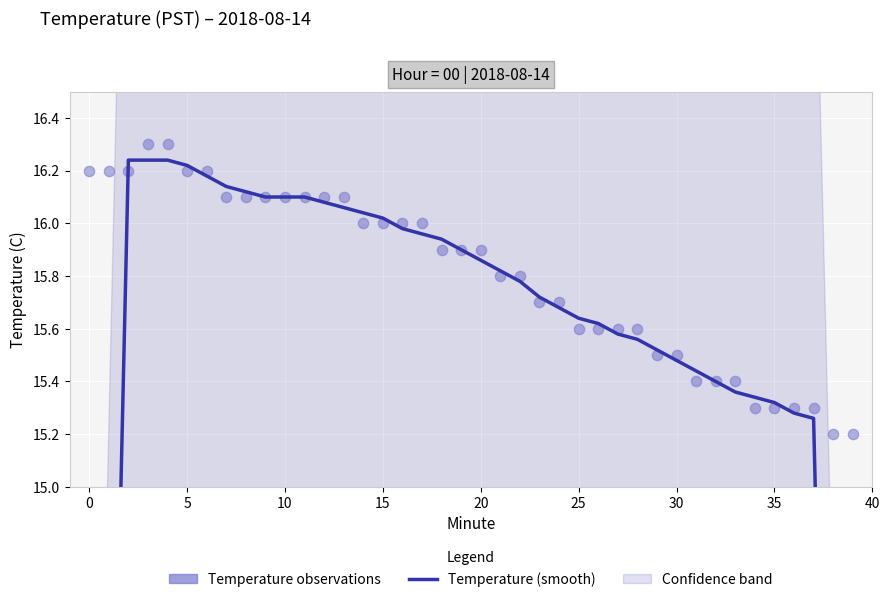

Which series reaches the minimum Y coordinate?

Temperature (smooth)